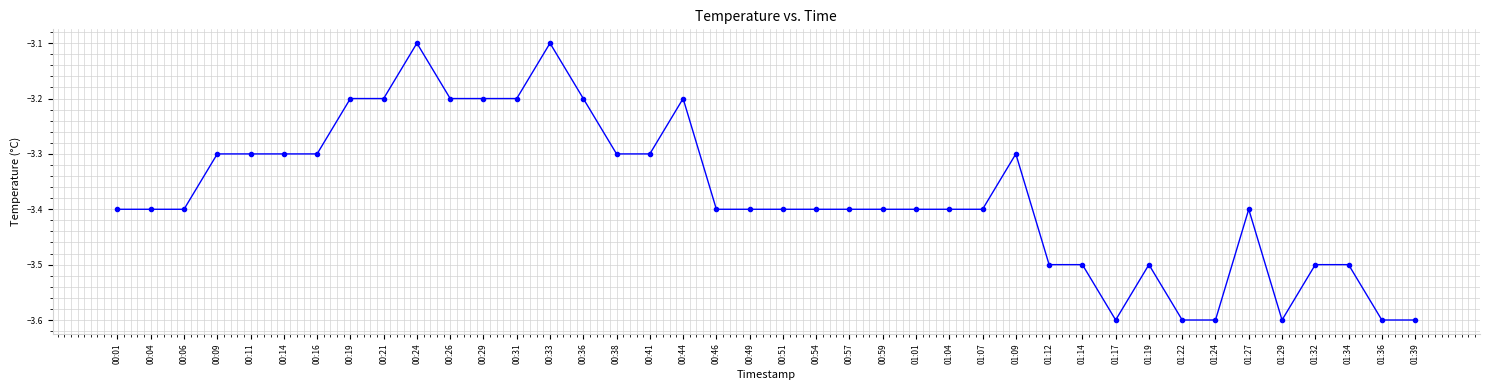

True or false: the data shows -1.3 at 00:16.

False